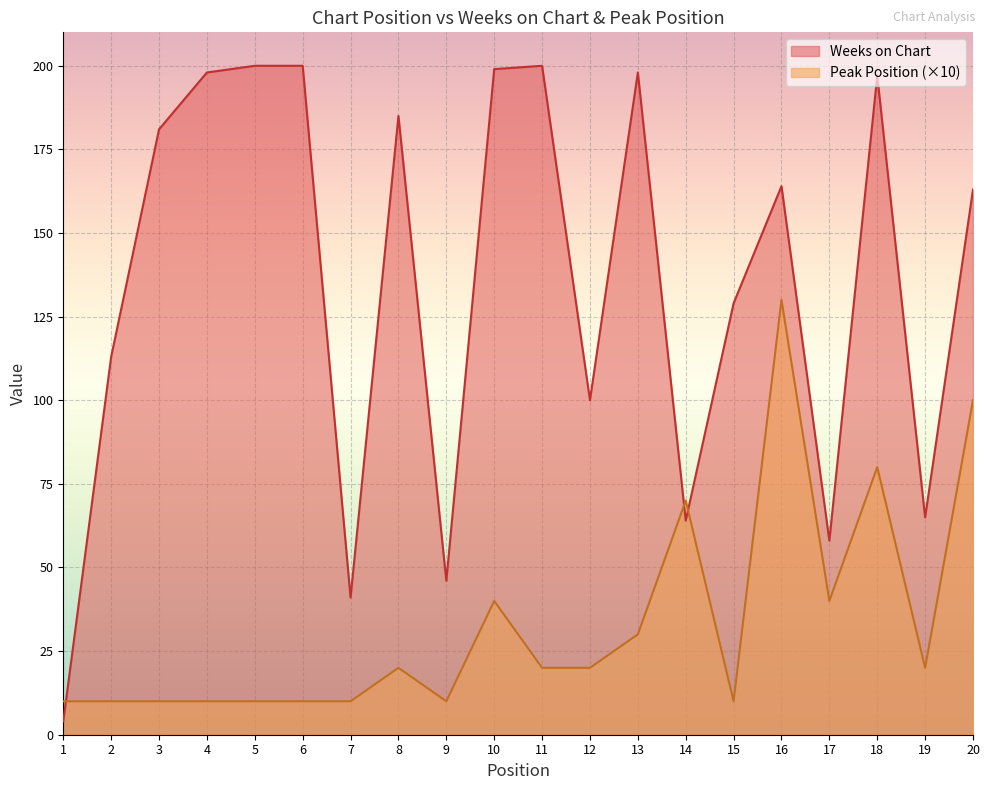

Rank the categories by Peak Position value from lowest to highest.

1, 2, 3, 4, 5, 6, 7, 9, 15, 8, 11, 12, 19, 13, 10, 17, 14, 18, 20, 16